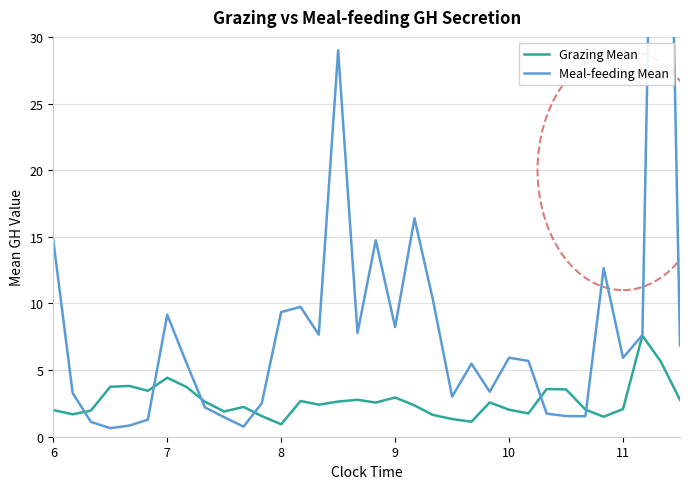

How many values in the Grazing Mean series are below 2?

11